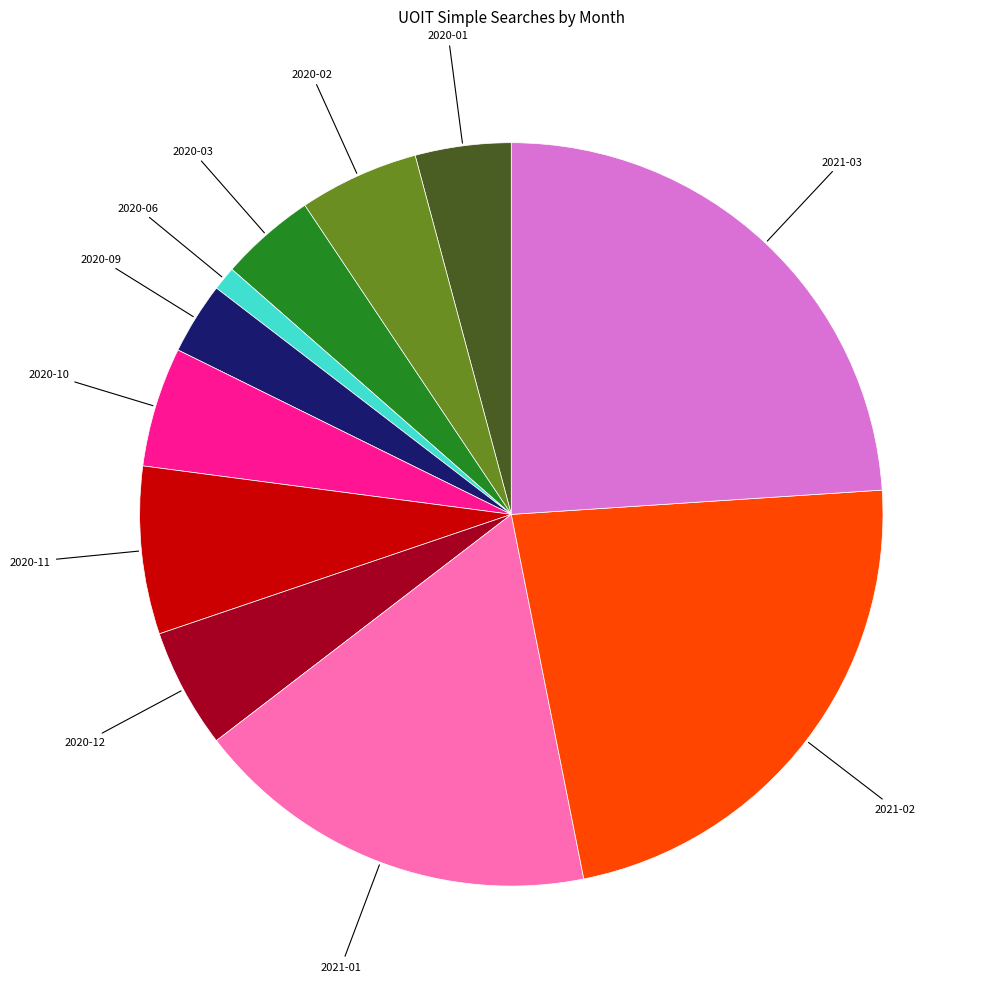

Between 2021-01 and 2020-01, which is larger?

2021-01